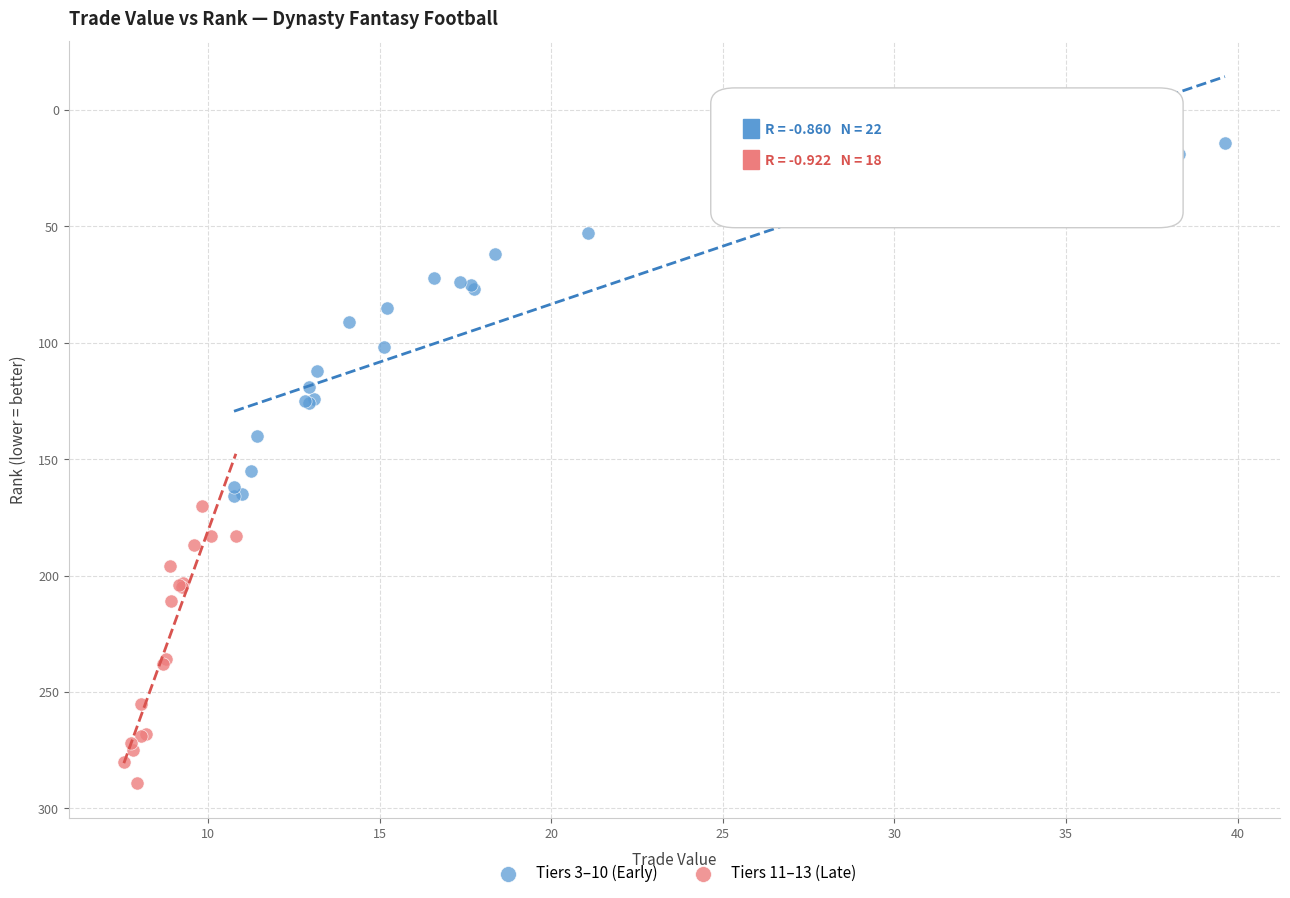

Which series contains the lowest Y value?

Tiers 3–10 (Early)